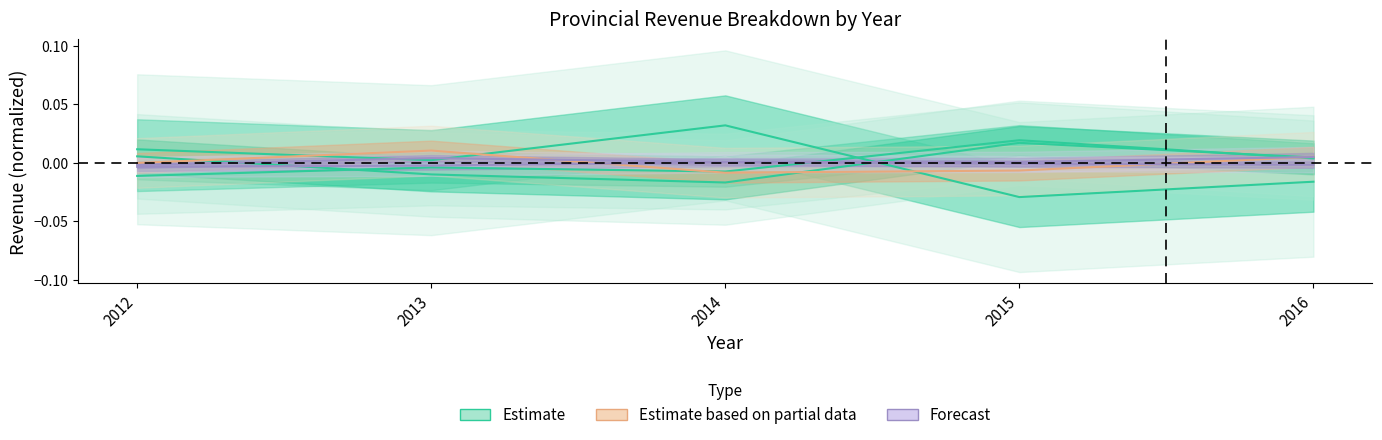

True or false: Nation Building Tax has a value of 0.0 at 2012.

True